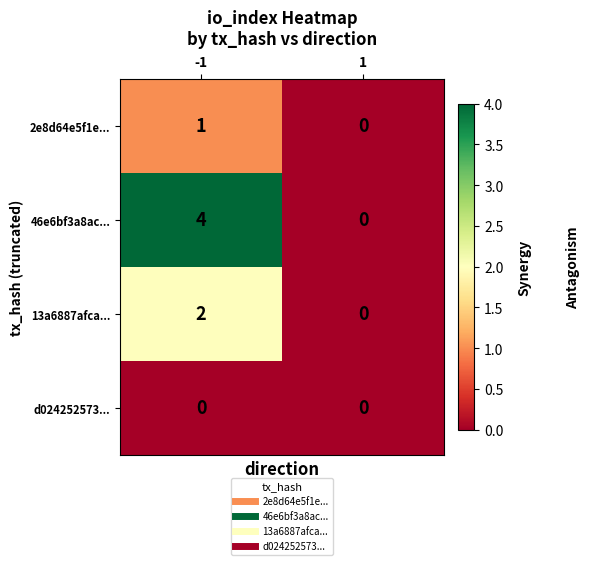

List the series in order of their peak value, highest first.

46e6bf3a8ac..., 13a6887afca..., 2e8d64e5f1e..., d024252573...